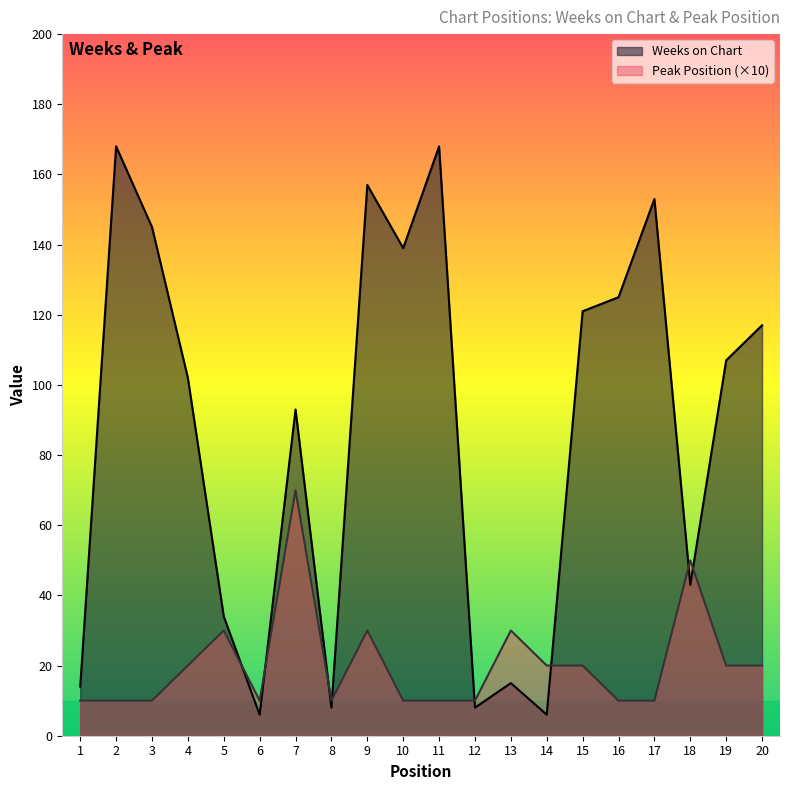

What is the smallest value displayed?

6